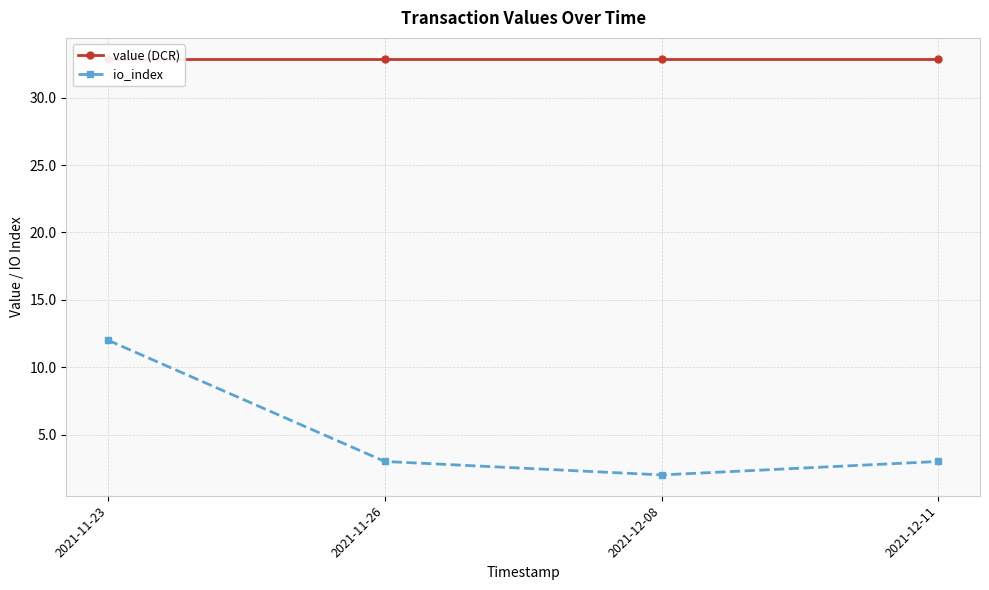

At which label does value (DCR) reach its minimum?

2021-11-23